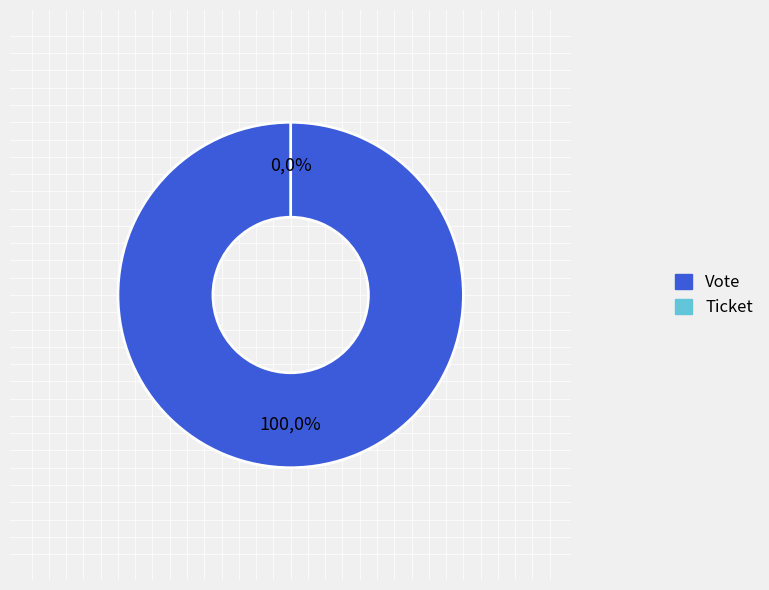

True or false: Vote accounts for 91% of the total.

False